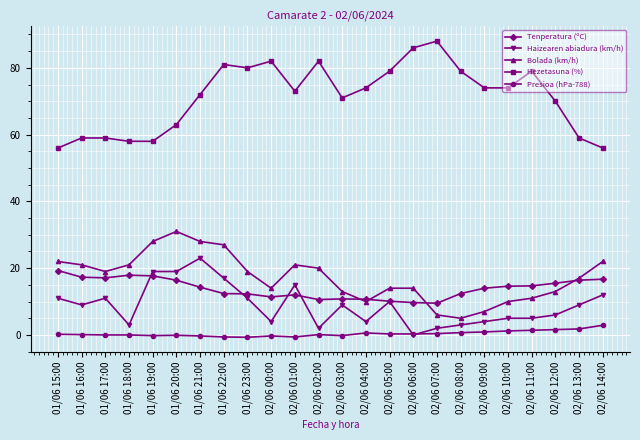

How many categories are shown in the chart?

24